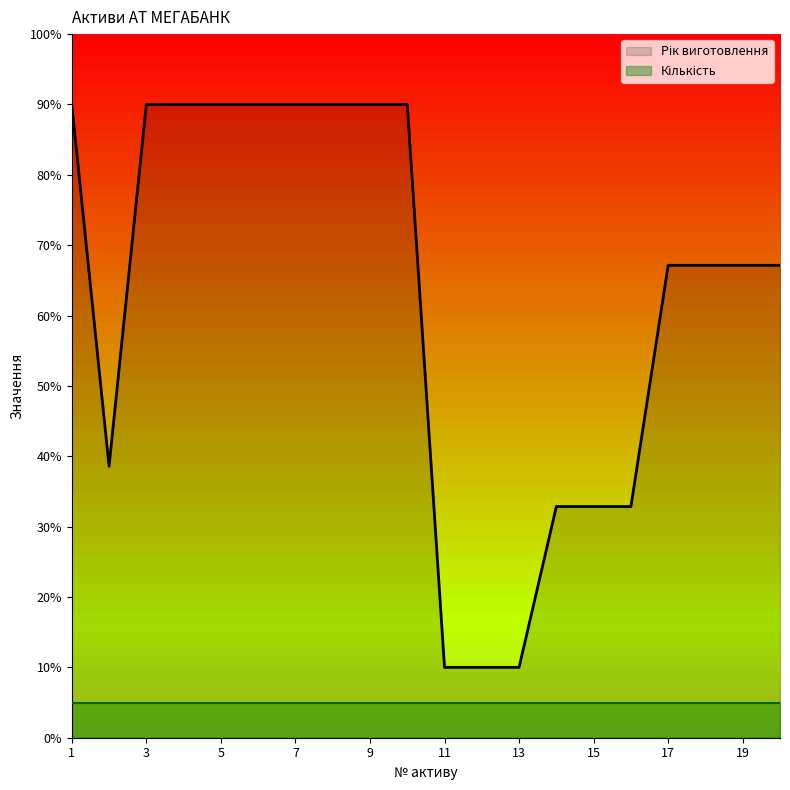

What is the smallest value displayed?

5.0